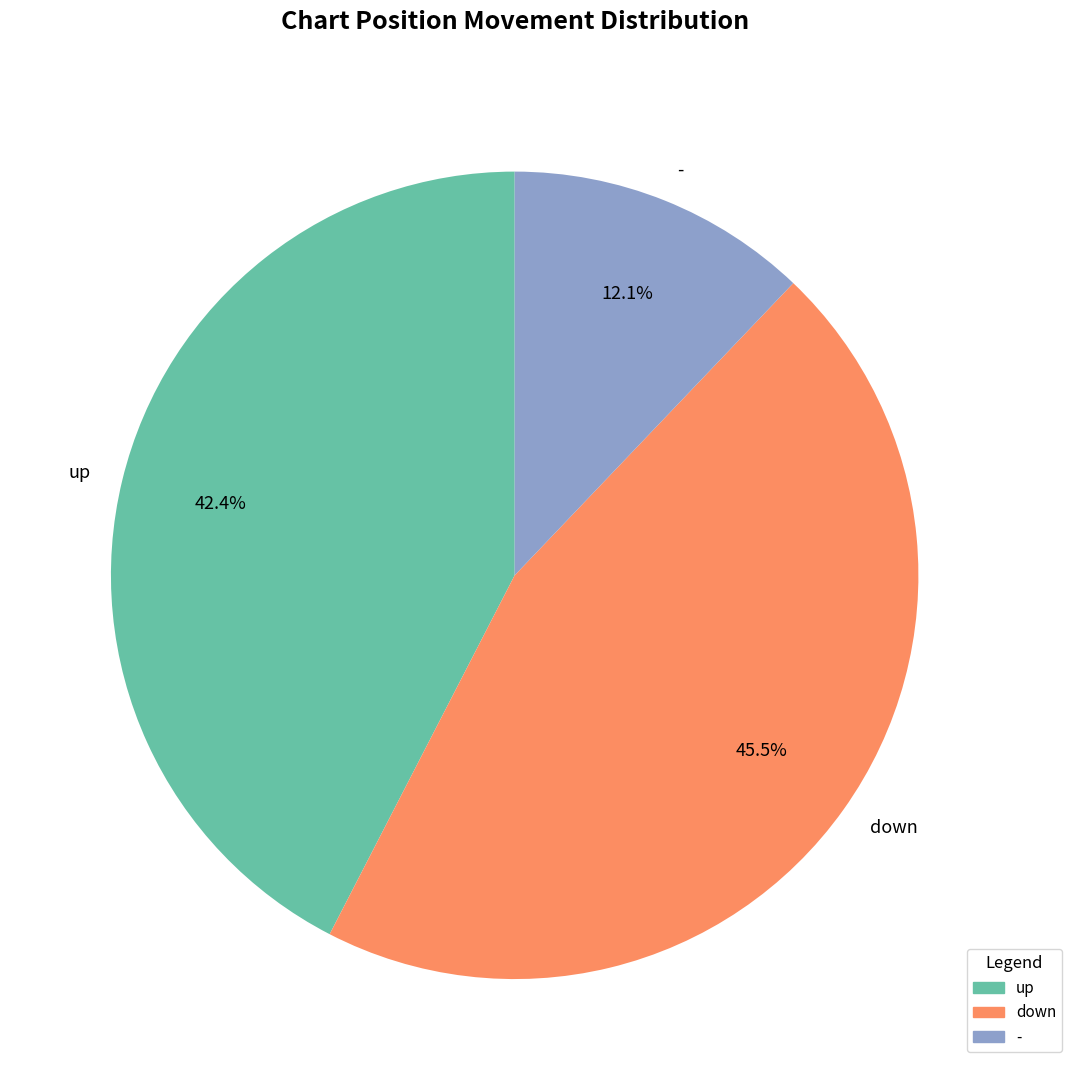

Approximately how many times larger is the value at - compared to down?

0.3